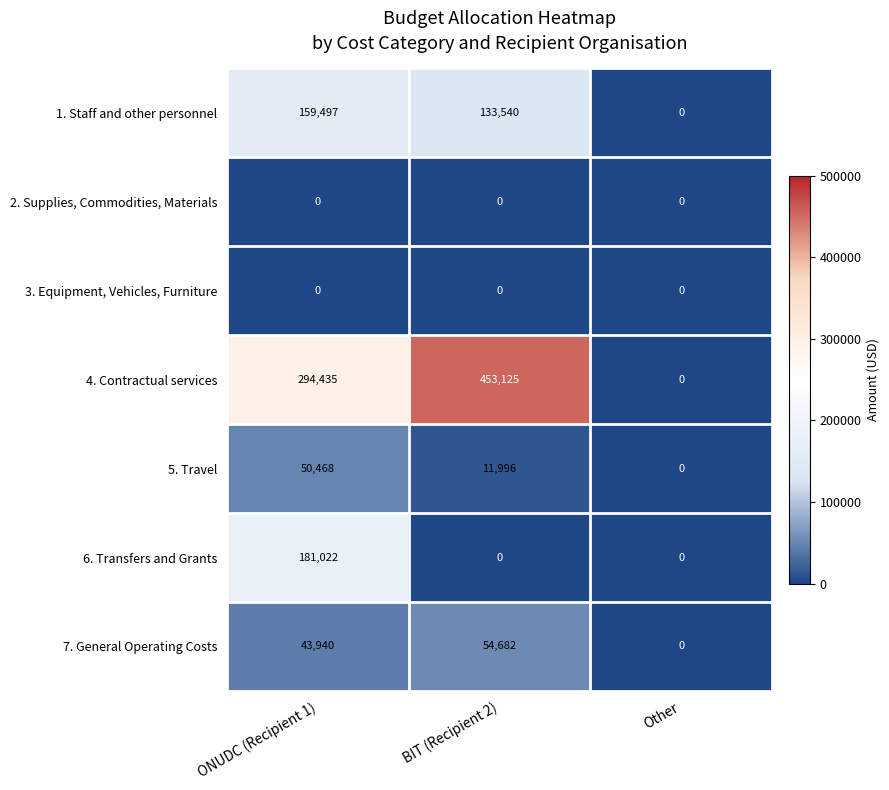

At which label does 5. Travel first exceed 11996?

ONUDC (Recipient 1)